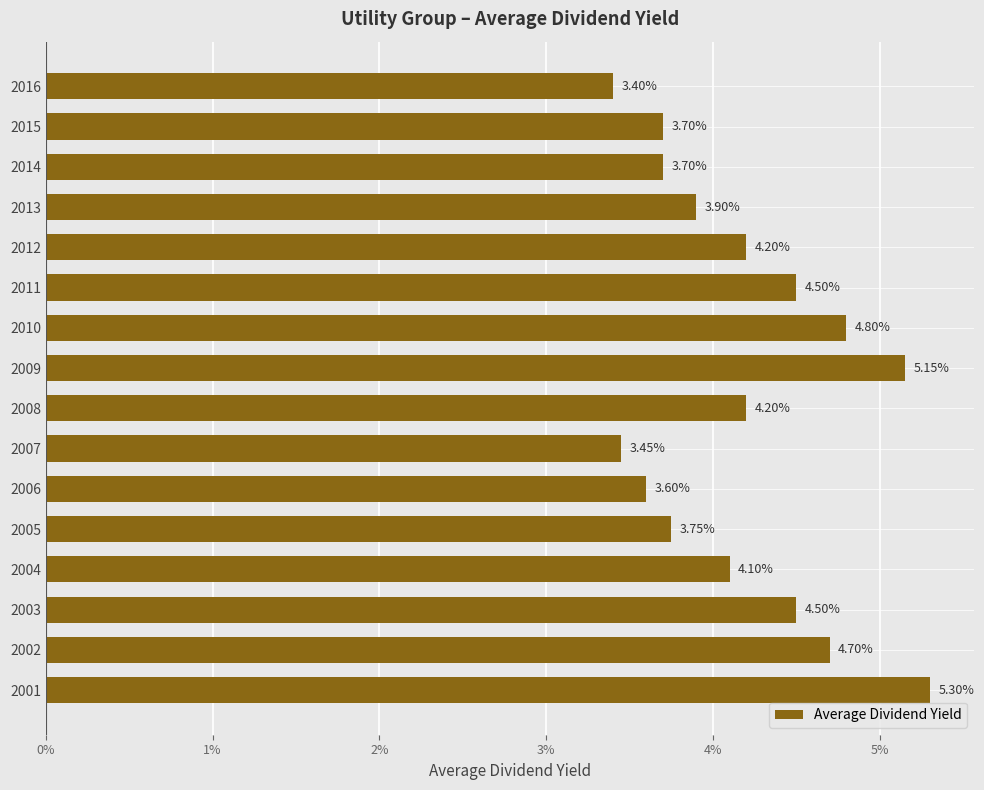

Does the chart contain any negative values?

No